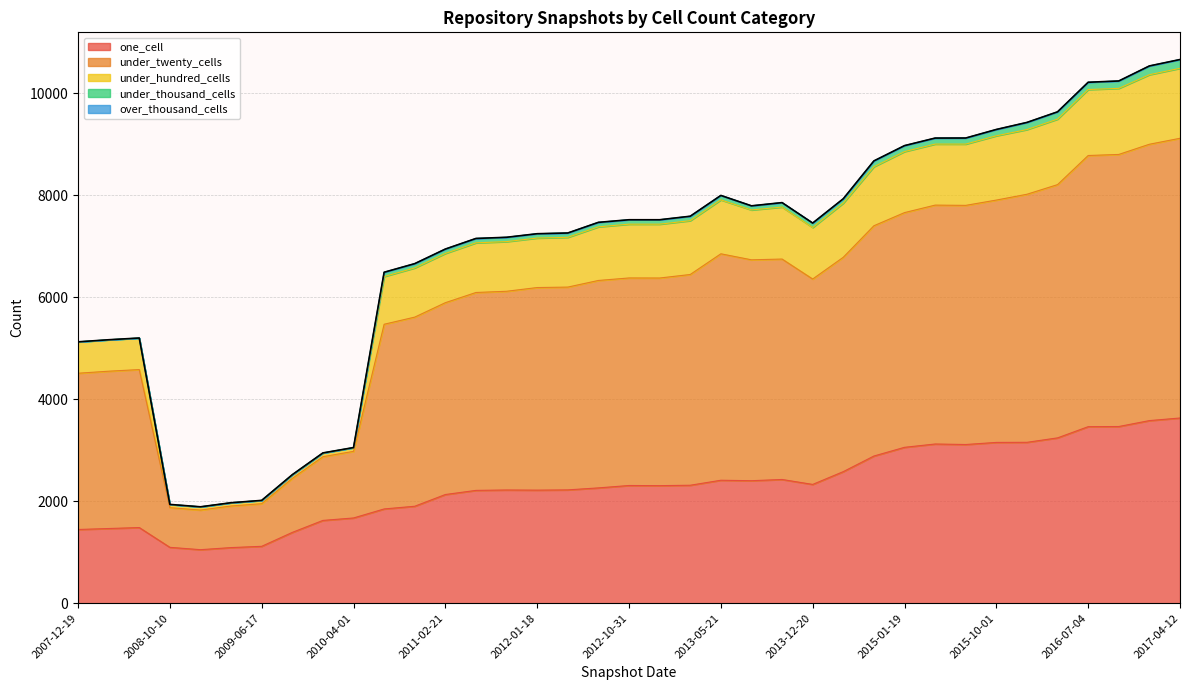

What is the lowest value of the one_cell series?

1051